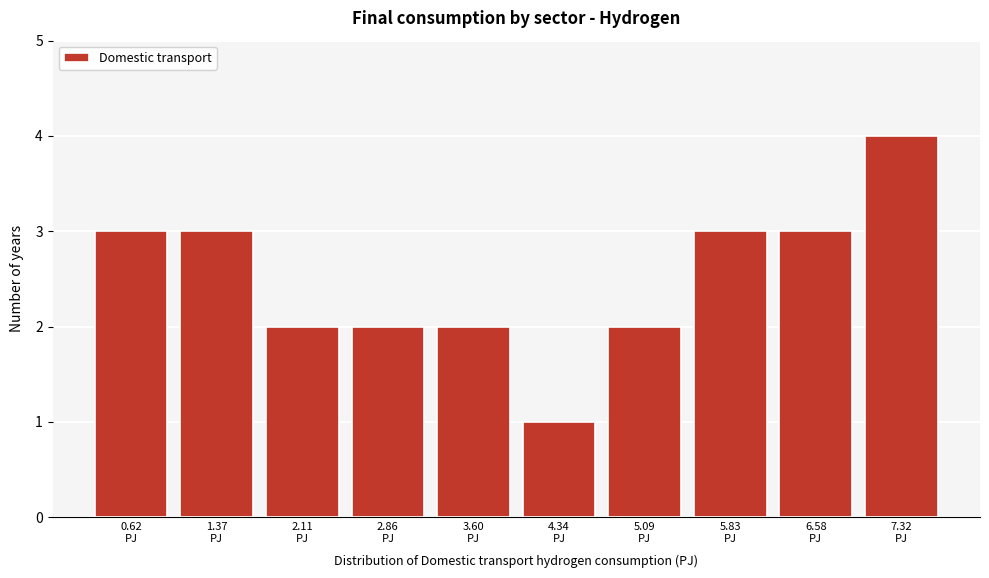

Reading left to right, list every bar in this chart as the range it spans on the x-axis followed by its height. Neither the bar edges nor the heights are printed on the chart, so give them approximately, as read against the axes.

0.3 to 1.0: 3
1.0 to 1.7: 3
1.7 to 2.5: 2
2.5 to 3.2: 2
3.2 to 4.0: 2
4.0 to 4.7: 1
4.7 to 5.5: 2
5.5 to 6.2: 3
6.2 to 6.9: 3
6.9 to 7.7: 4